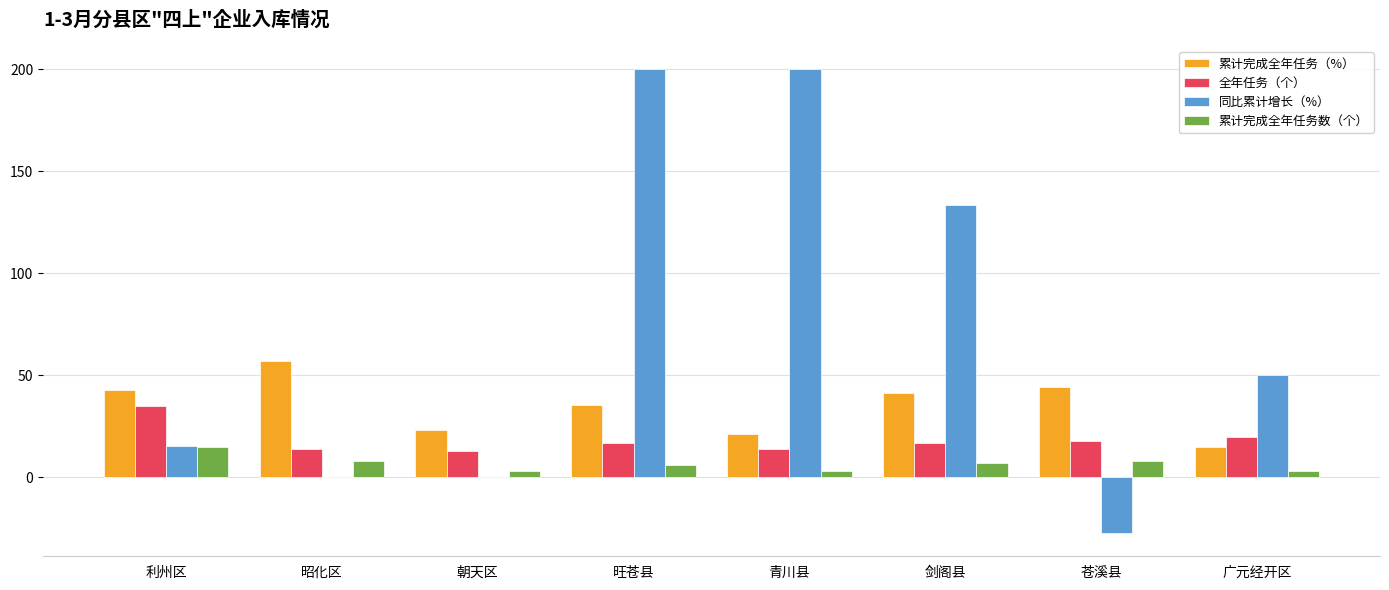

Is it true that 累计完成全年任务数（个） equals 25.1 at 利州区?

False